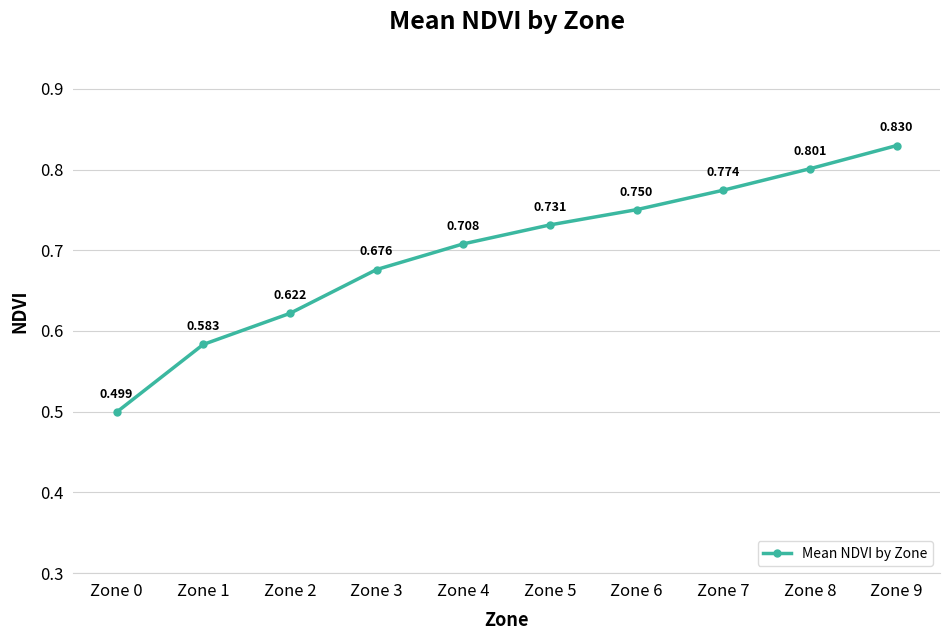

What is the sum of all values?

7.0